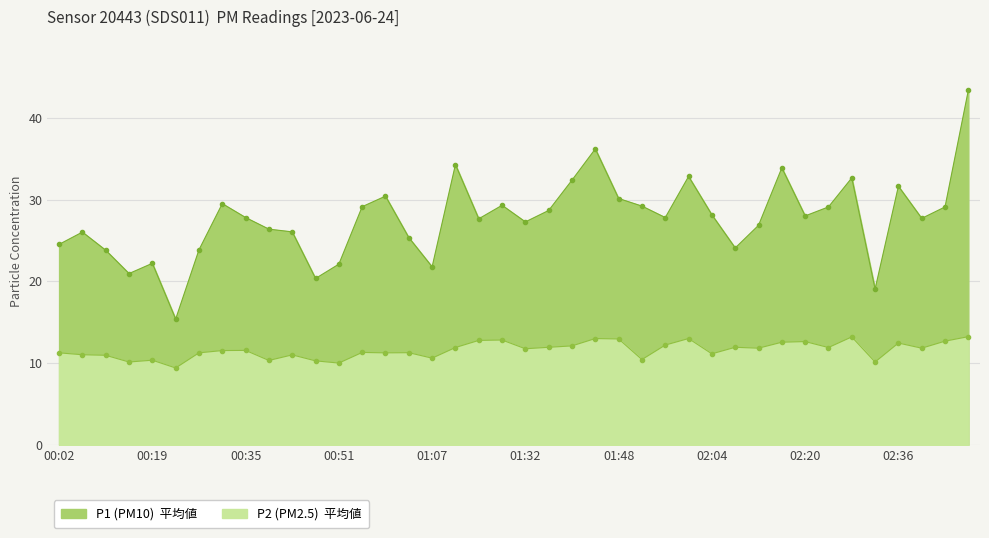

What is the label of the 39th point from the left?

02:44